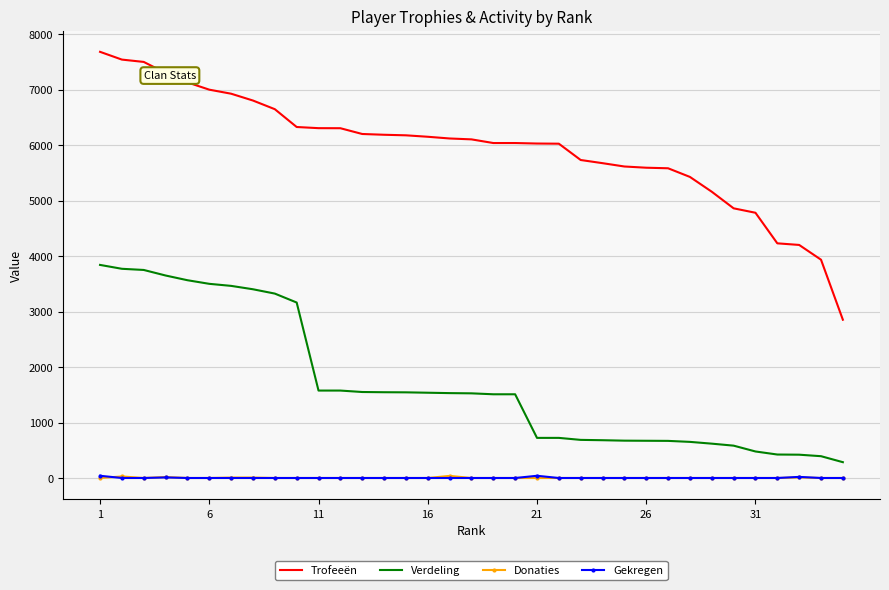

Which series has the largest total across all categories?

Trofeeën